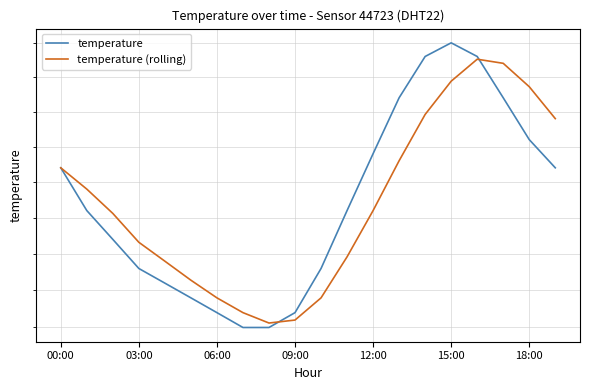

The value of temperature (rolling) at 15:00 is 6.2. True or false?

False